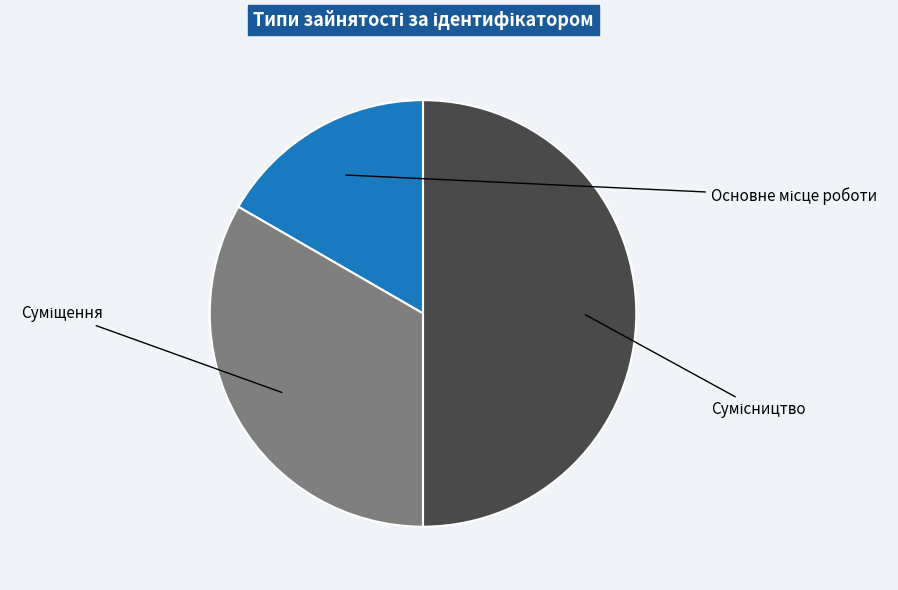

Count the number of slices in the pie.

3